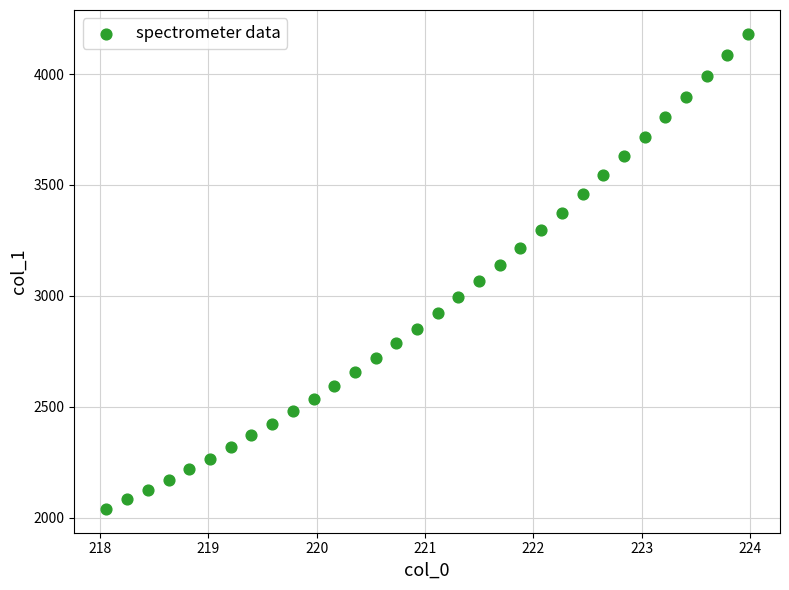

What is the range of X values (max minus min)?

5.9